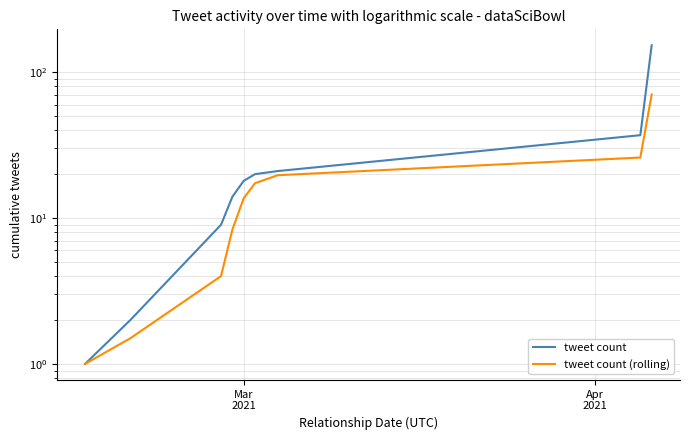

What is the minimum value shown in the chart?

1.0